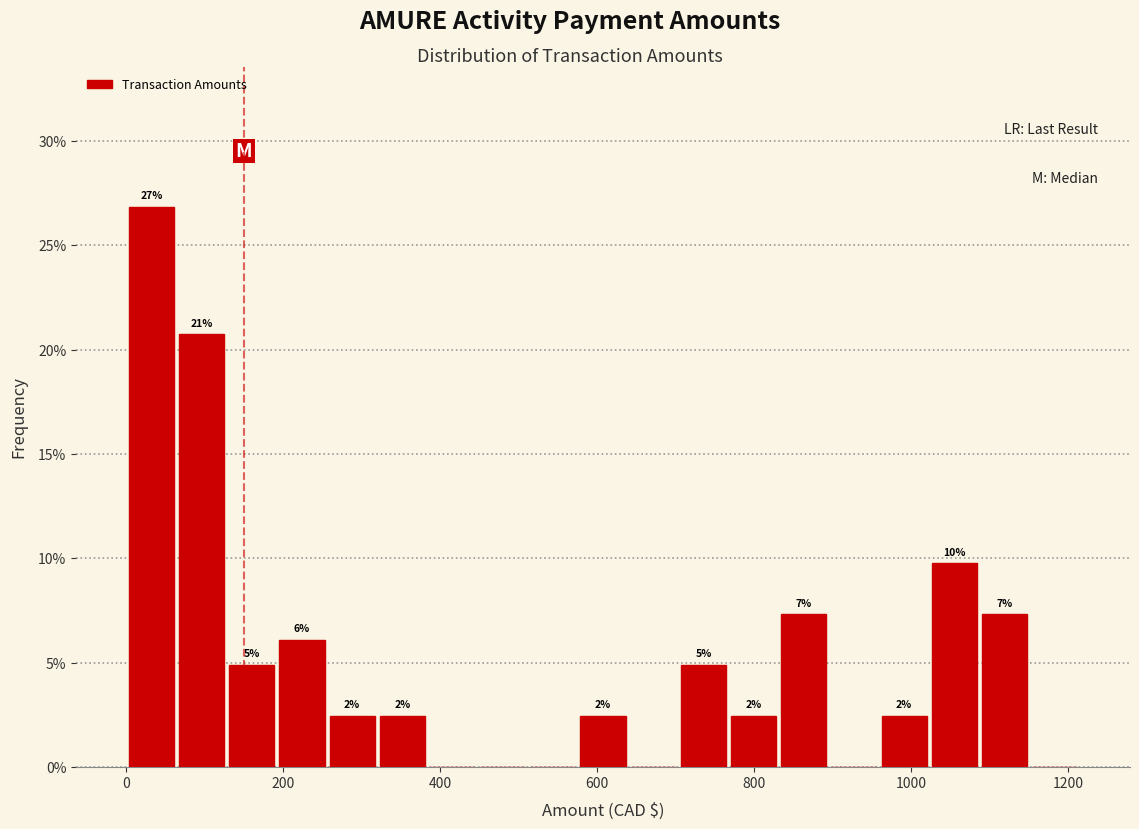

Around what value on the x-axis is the tallest bar? Give the approximate position of its centre, as read against the axis.

40